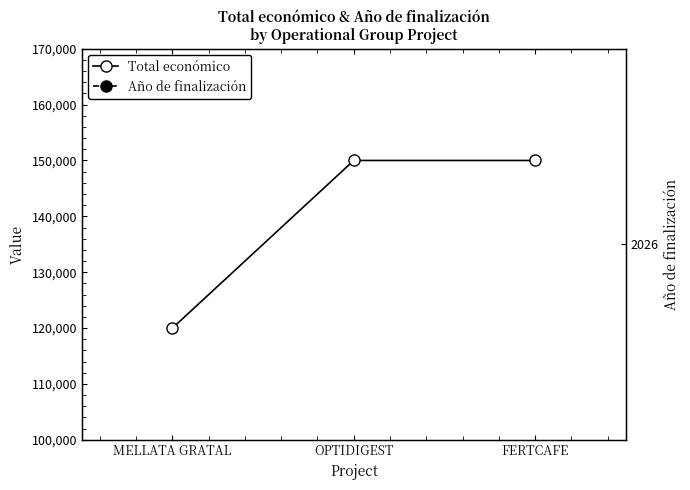

What is the label of the 1st point from the right?

FERTCAFE